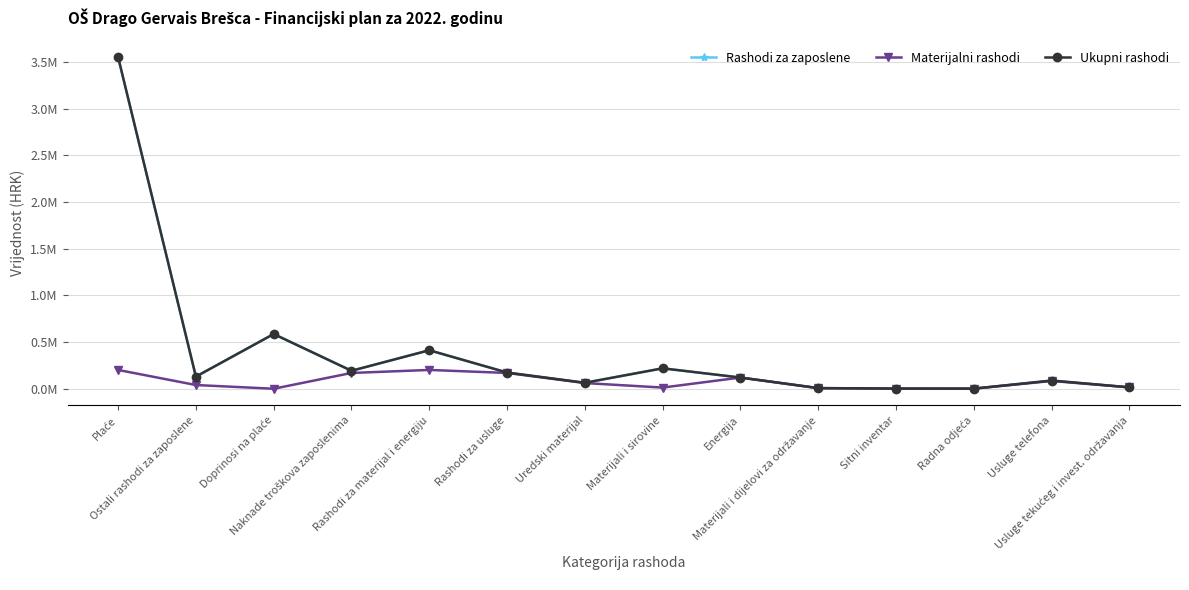

Is this an area chart (filled region under the line)?

No